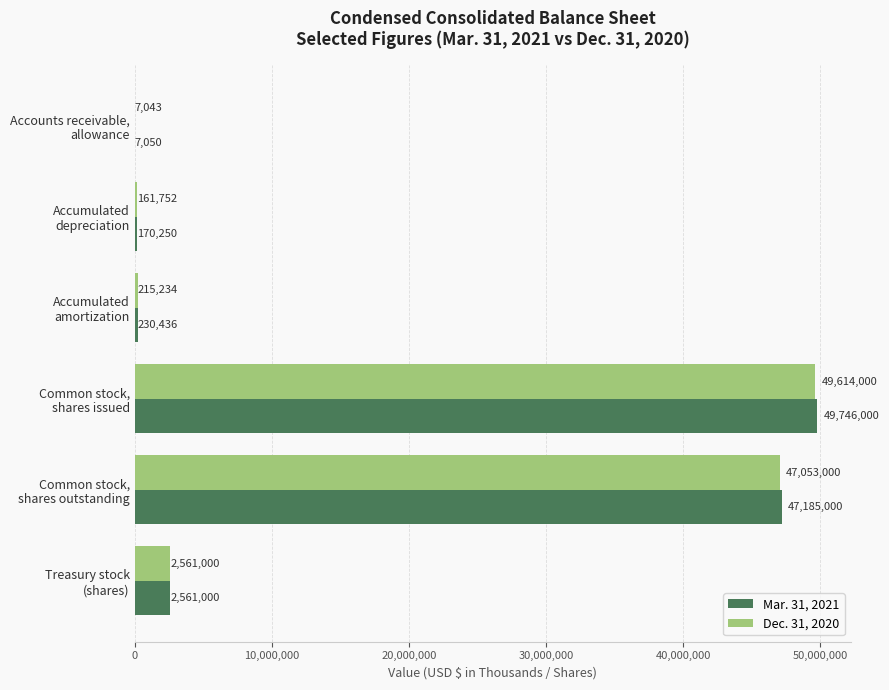

What is the sum of all Dec. 31, 2020 values?

99612029